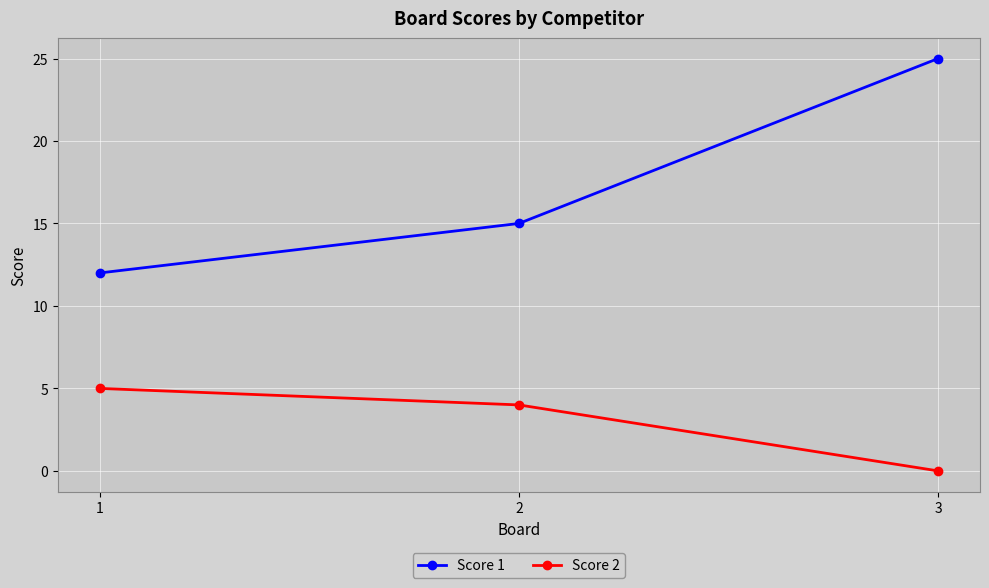

Count the number of categories in the chart.

3